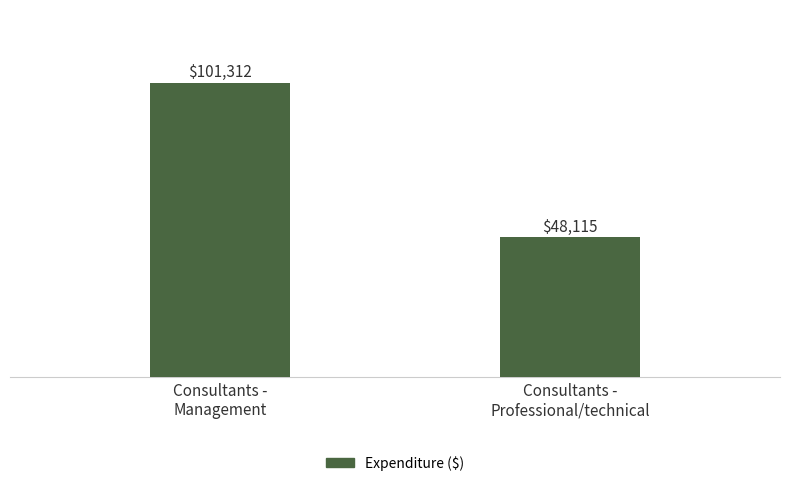

How many values are between 48115 and 101312?

2